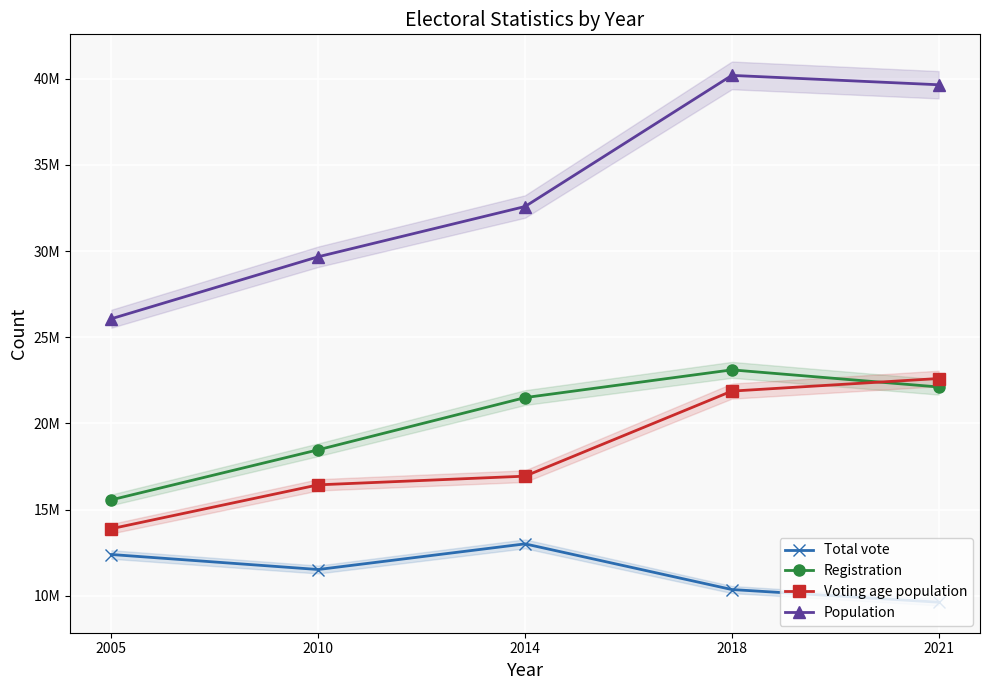

What is the smallest value displayed?

9629601